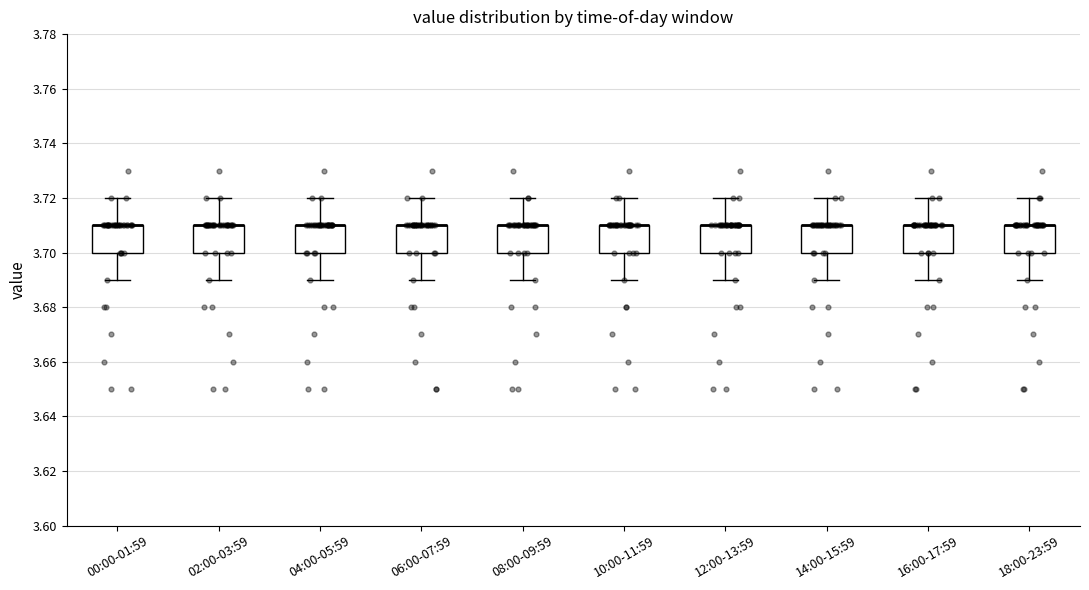

Where is the upper edge of the box for 18:00-23:59 on the y-axis? The values are not printed on the chart, so give them approximately, as read against the axis.

3.71